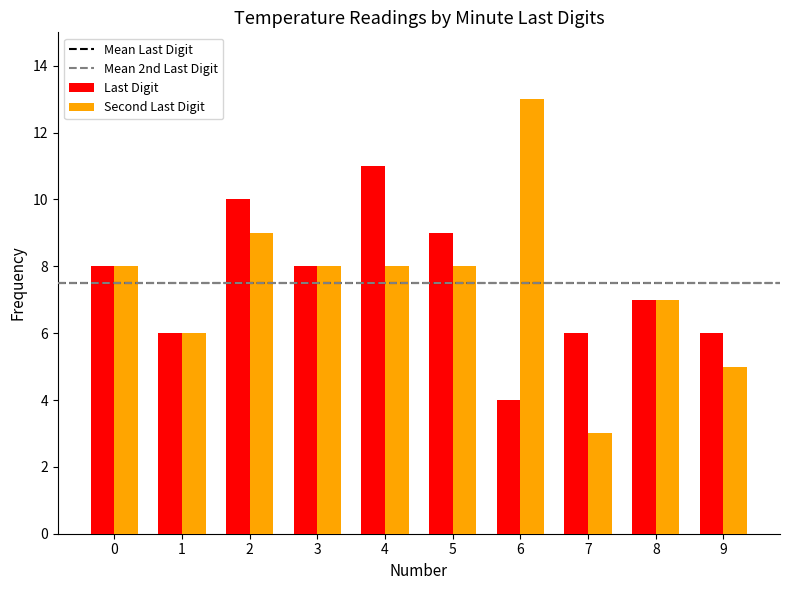

Which category has the lowest value across all series?

7